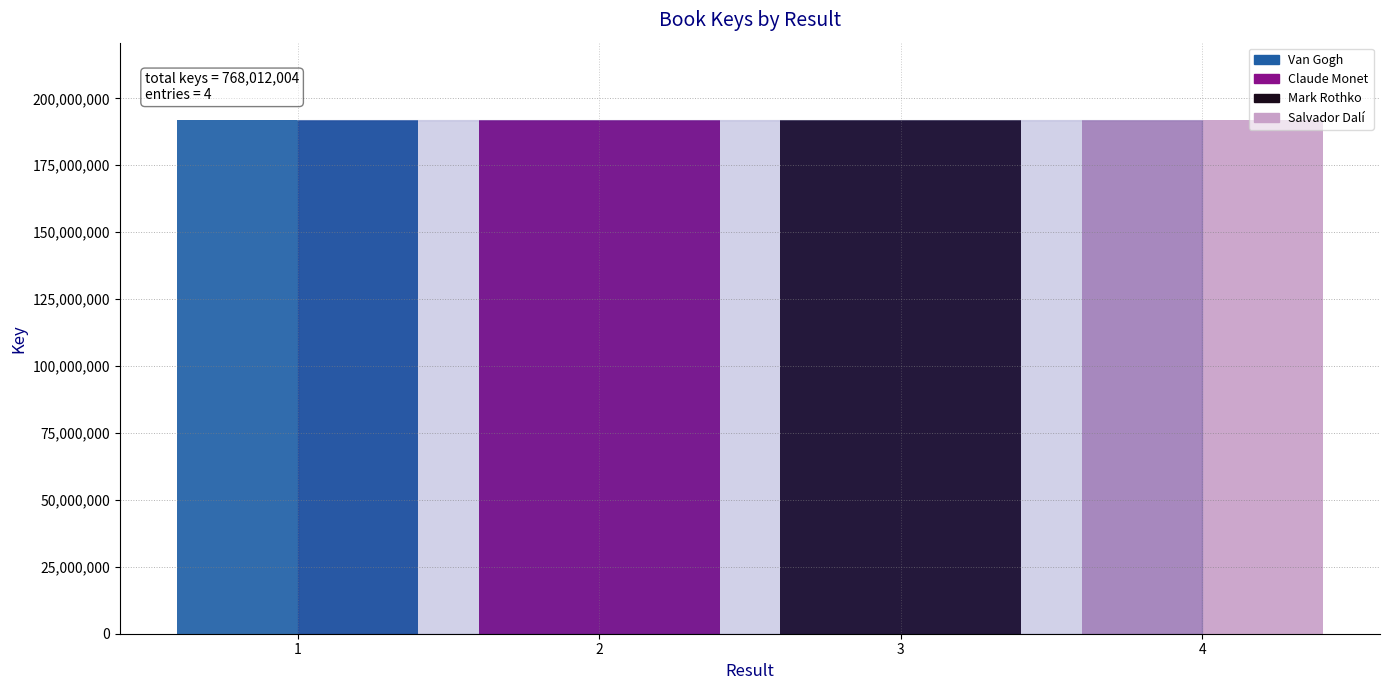

List the labels in order of value, smallest first.

2, 3, 4, 1